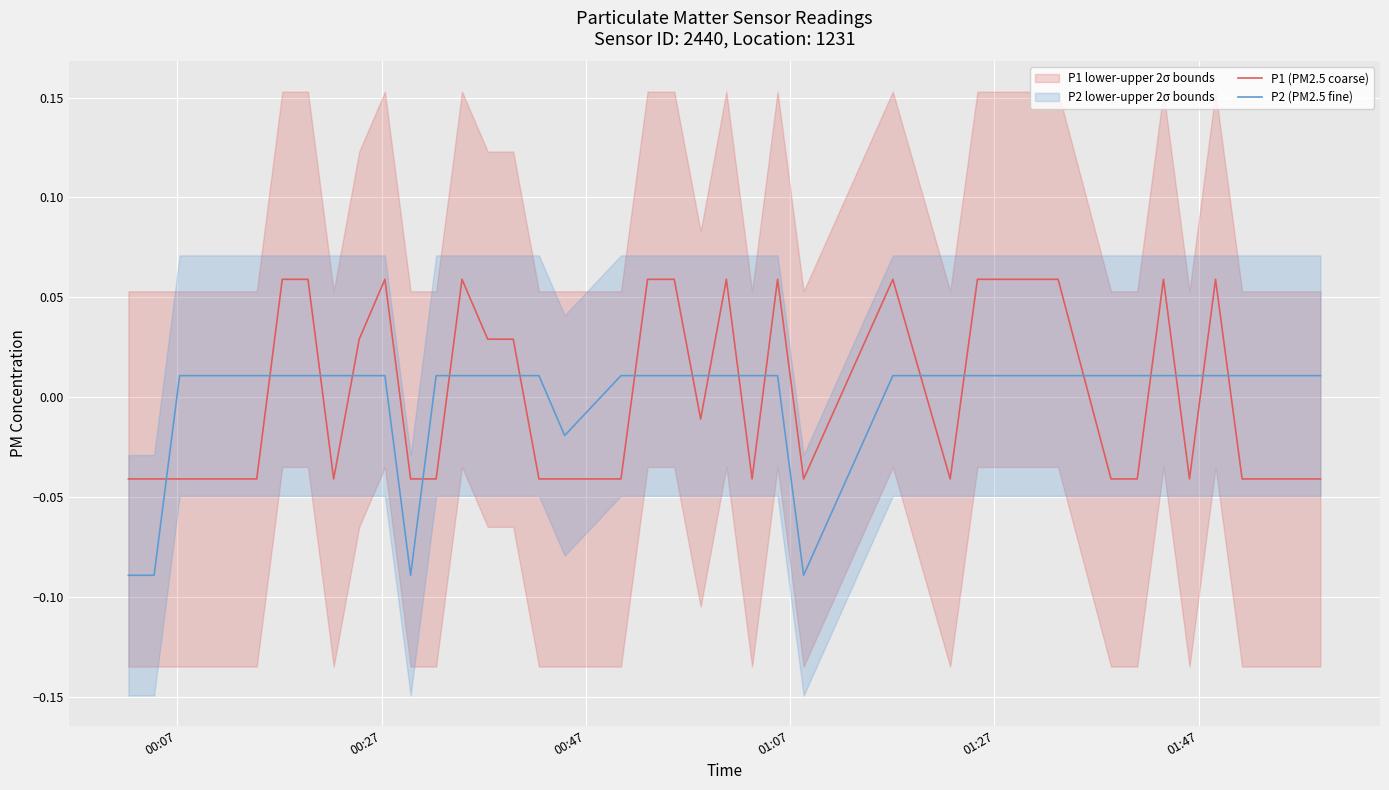

True or false: P1 (PM2.5 coarse) and P2 (PM2.5 fine) intersect in this chart.

True